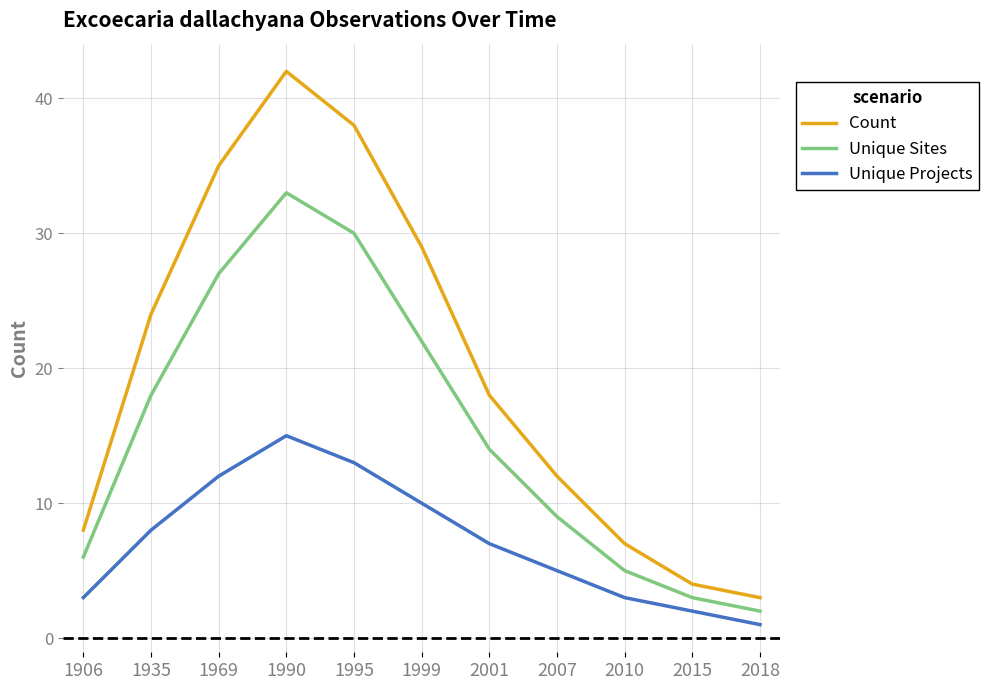

At how many categories does at least one series exceed 1?

11